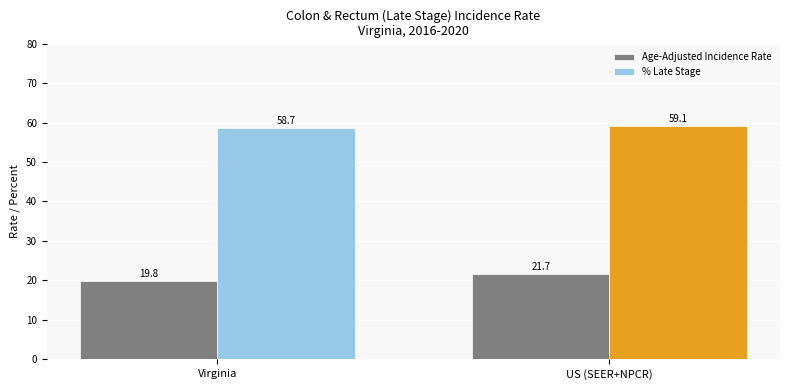

What is the label of the 1st bar from the left?

Virginia